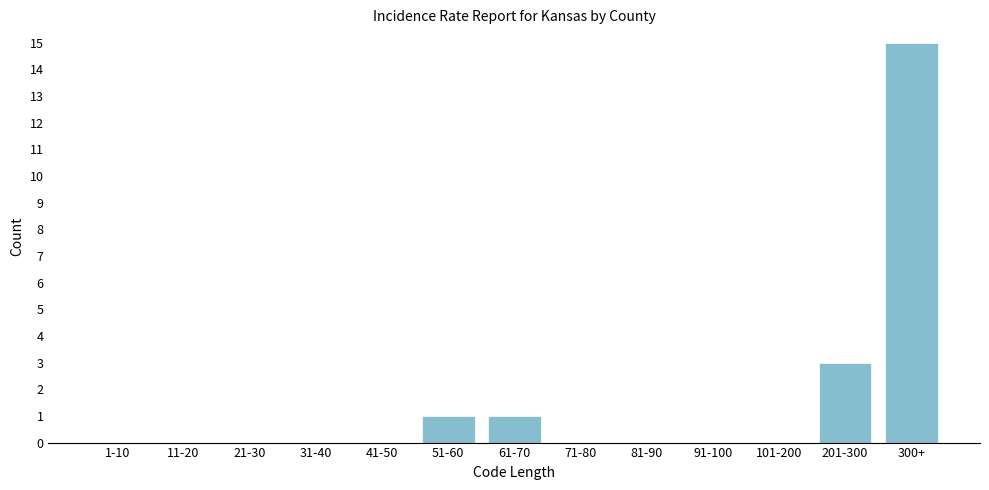

Reading right to left, what are all the values shown in this chart?

300+=15	201-300=3	101-200=0	91-100=0	81-90=0	71-80=0	61-70=1	51-60=1	41-50=0	31-40=0	21-30=0	11-20=0	1-10=0